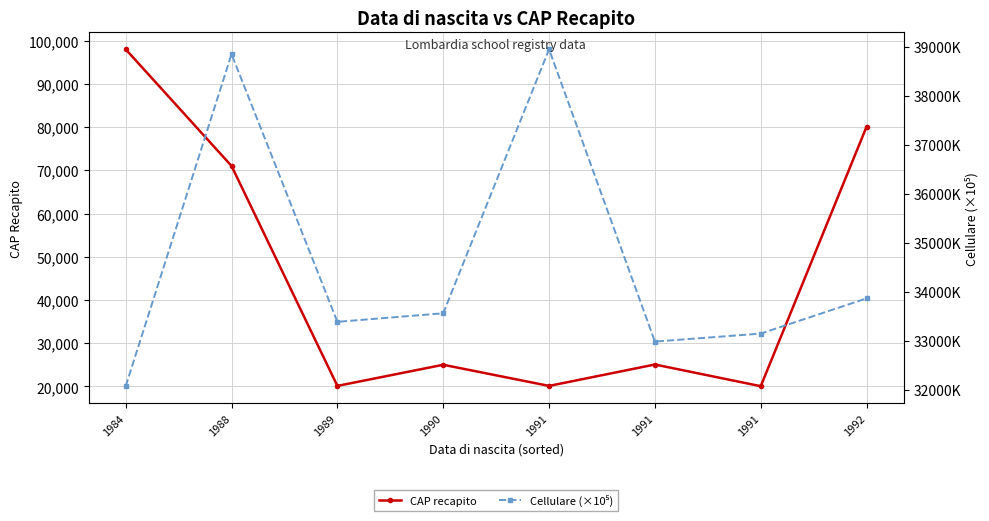

Which series has the largest total across all categories?

CAP recapito